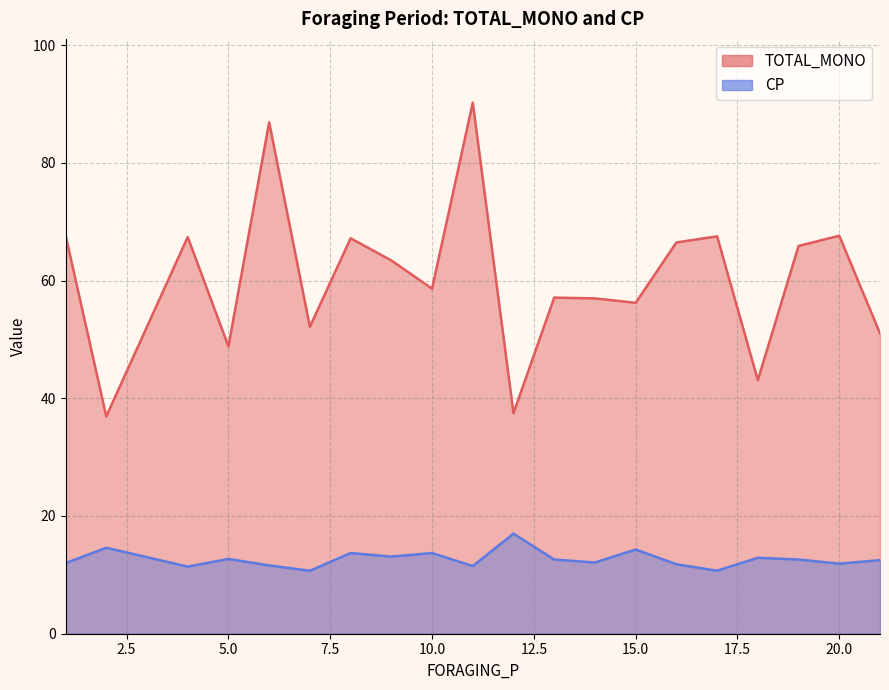

Reading left to right, what are all the values shown in this chart?

TOTAL_MONO: 1=67.7	2=36.9	4=67.4	5=48.8	6=86.9	7=52.1	8=67.2	9=63.4	10=58.6	11=90.2	12=37.5	13=57.1	14=57.0	15=56.2	16=66.5	17=67.5	18=43.1	19=65.9	20=67.6	21=51.0
CP: 1=12.0	2=14.6	4=11.4	5=12.7	6=11.6	7=10.7	8=13.7	9=13.1	10=13.7	11=11.5	12=17.0	13=12.6	14=12.1	15=14.3	16=11.8	17=10.7	18=12.9	19=12.6	20=11.9	21=12.5